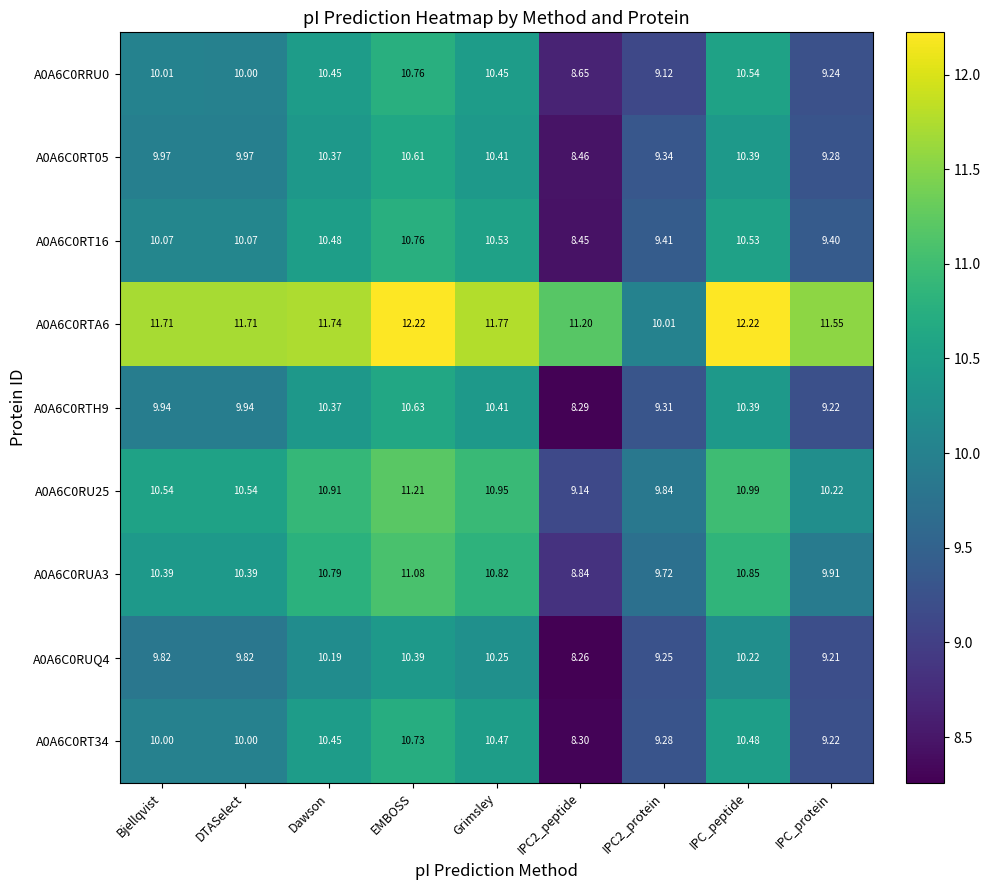

At which label does A0A6C0RT34 reach its peak?

EMBOSS